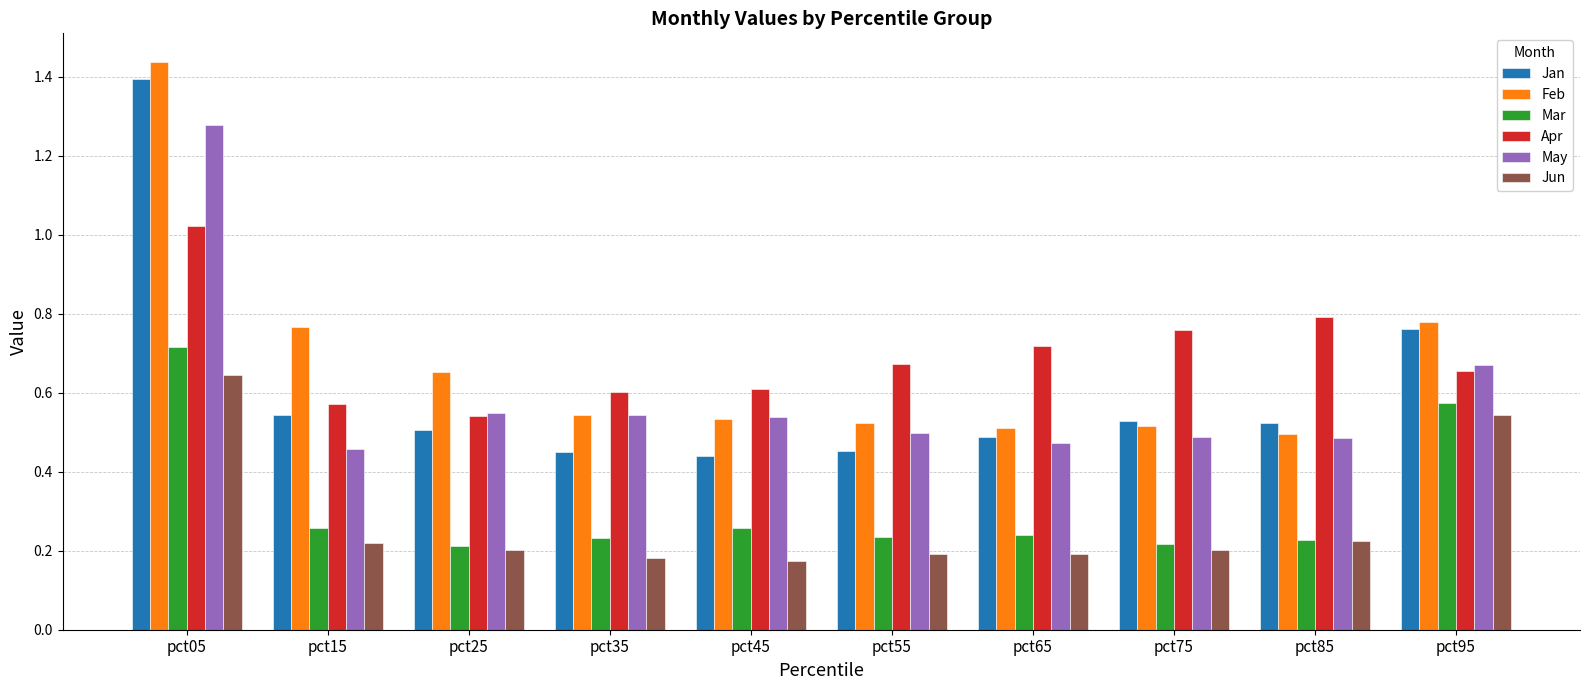

What is the sum of the Jan values at pct55 and pct65?

0.9